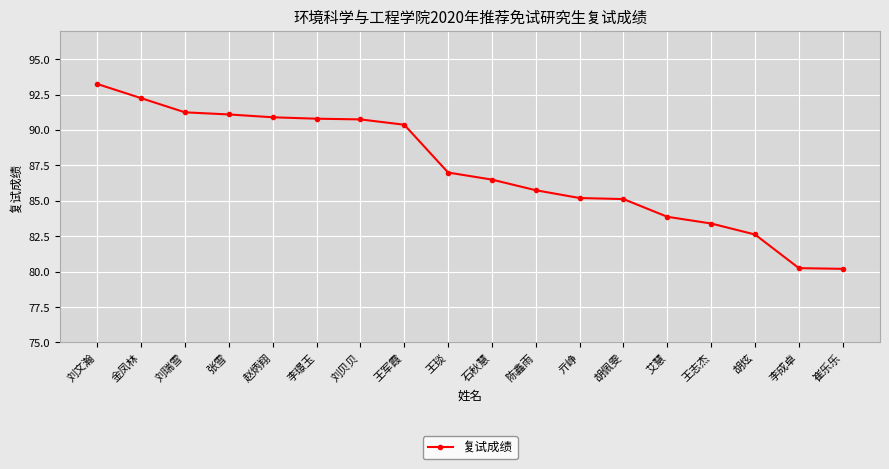

Does the chart display data point markers on the line(s)?

Yes